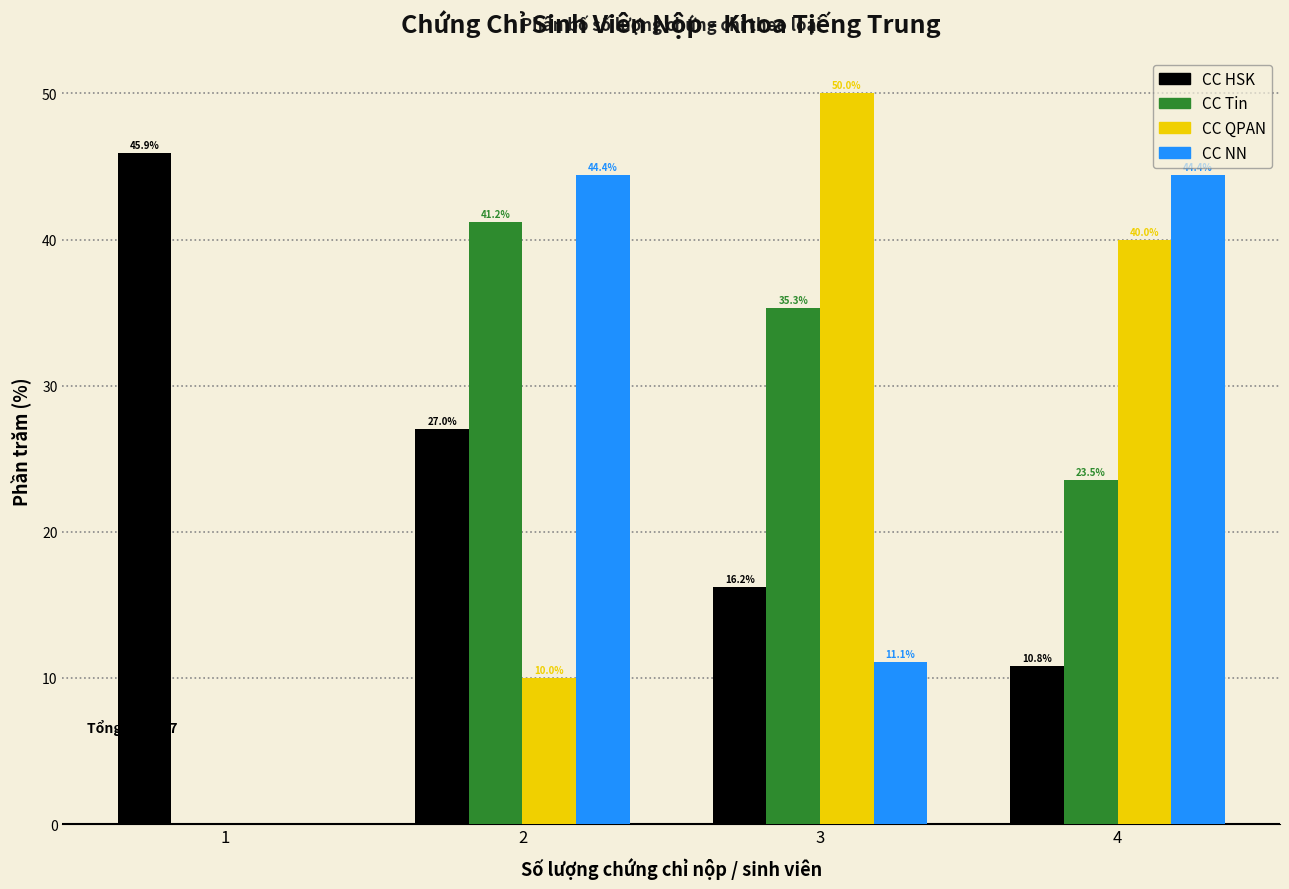

Reading left to right, extract all data points from this chart.

CC HSK: 1=45.9	2=27.0	3=16.2	4=10.8
CC Tin: 1=0.0	2=41.2	3=35.3	4=23.5
CC QPAN: 1=0.0	2=10.0	3=50.0	4=40.0
CC NN: 1=0.0	2=44.4	3=11.1	4=44.4